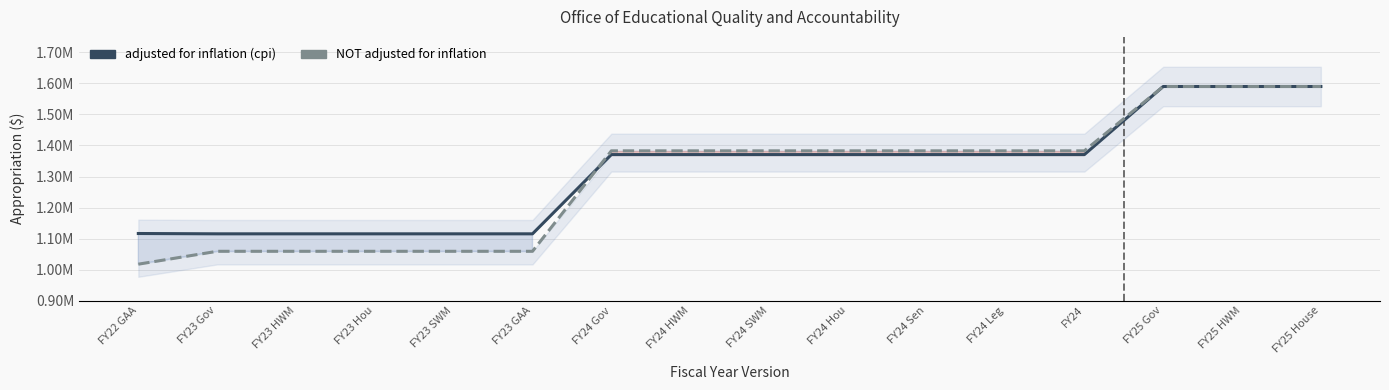

How many values in the NOT adjusted for inflation series exceed 1382781?

3